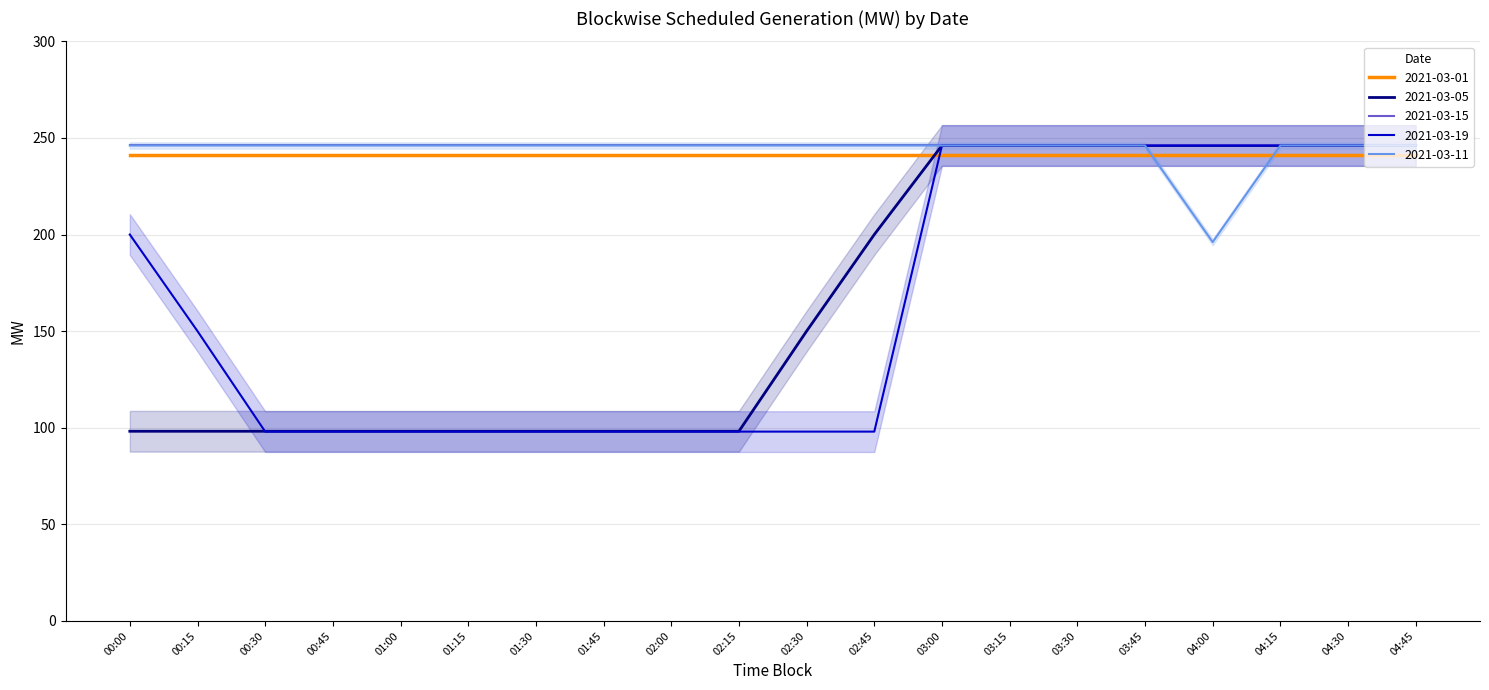

The value of 2021-03-19 at 02:45 is 50.9. True or false?

False